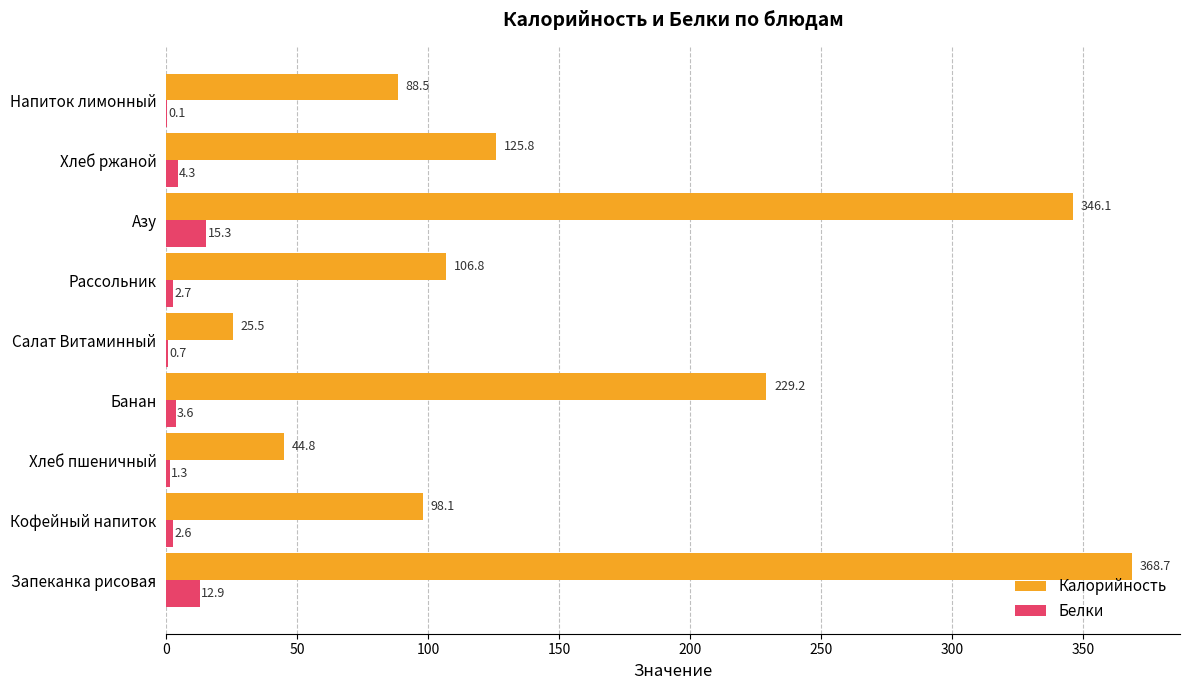

What value does the Белки series have at Салат Витаминный?

0.7